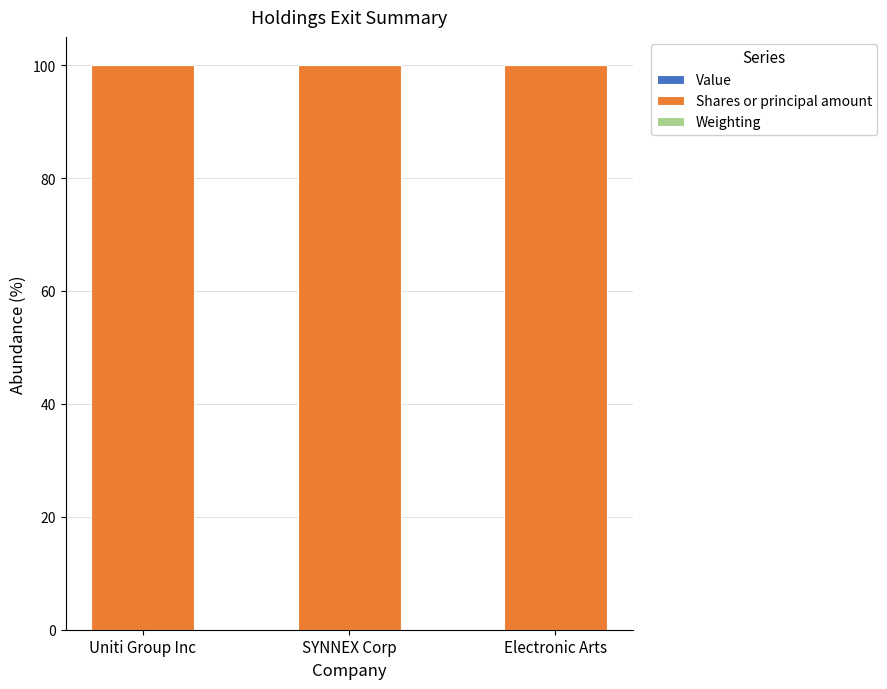

Is it true that Shares or principal amount equals 100.0 at SYNNEX Corp?

True